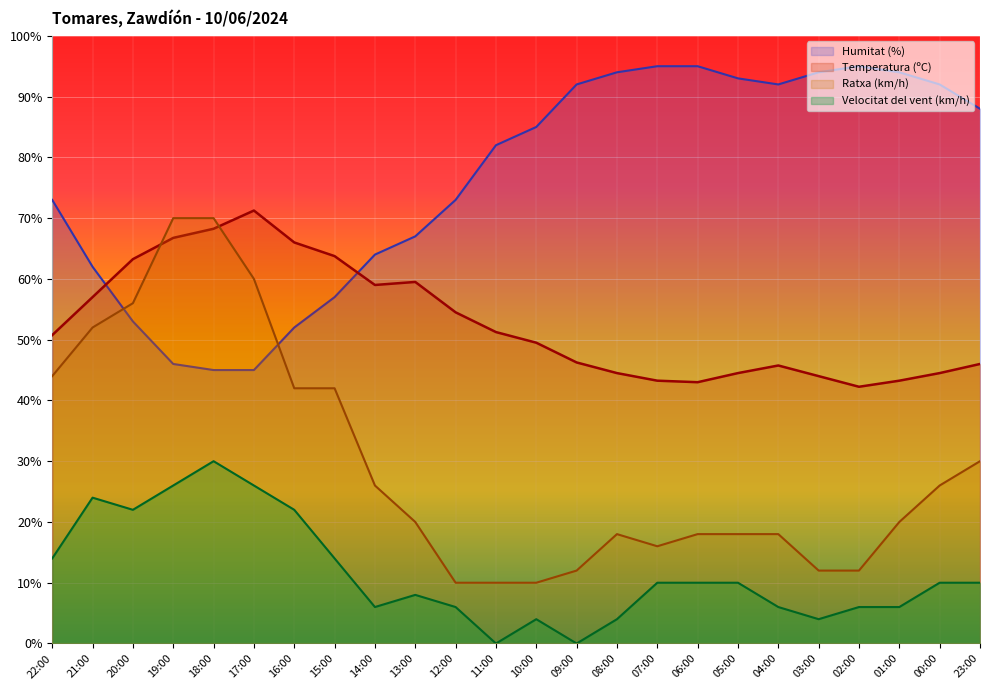

Read the Ratxa (km/h) value at 01:00.

20.0